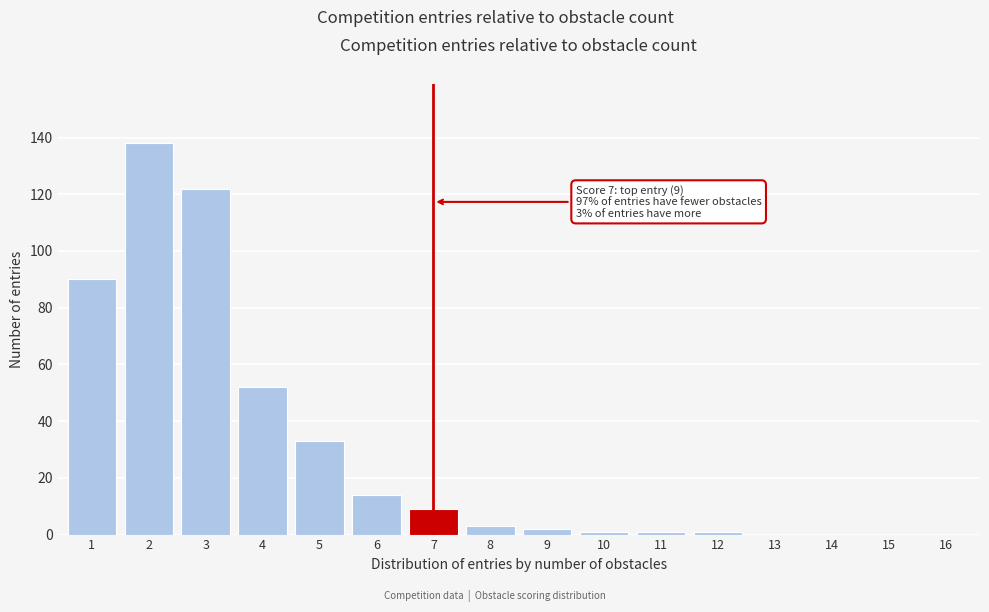

Reading left to right, what are all the values shown in this chart?

1=90	2=138	3=122	4=52	5=33	6=14	7=9	8=3	9=2	10=1	11=1	12=1	13=0	14=0	15=0	16=0